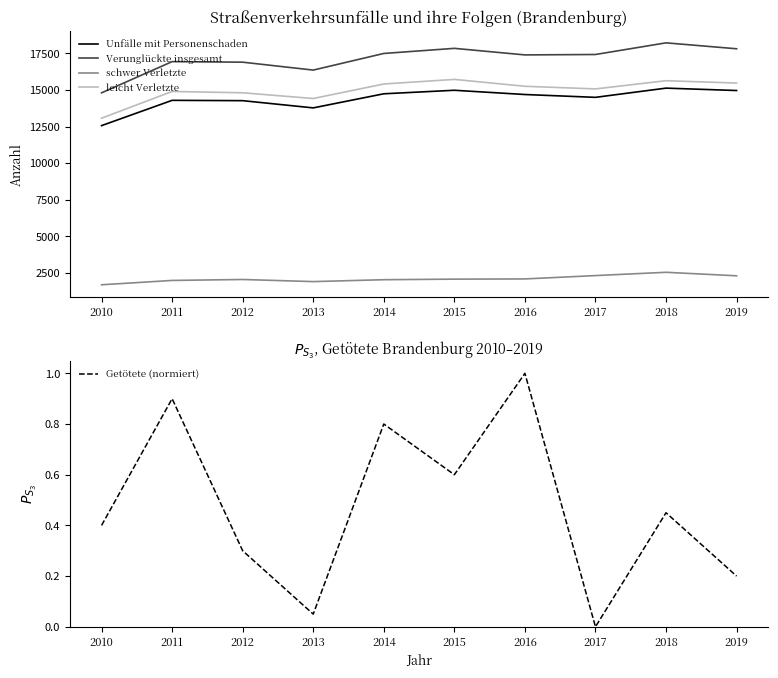

How many lines are shown in the chart?

5